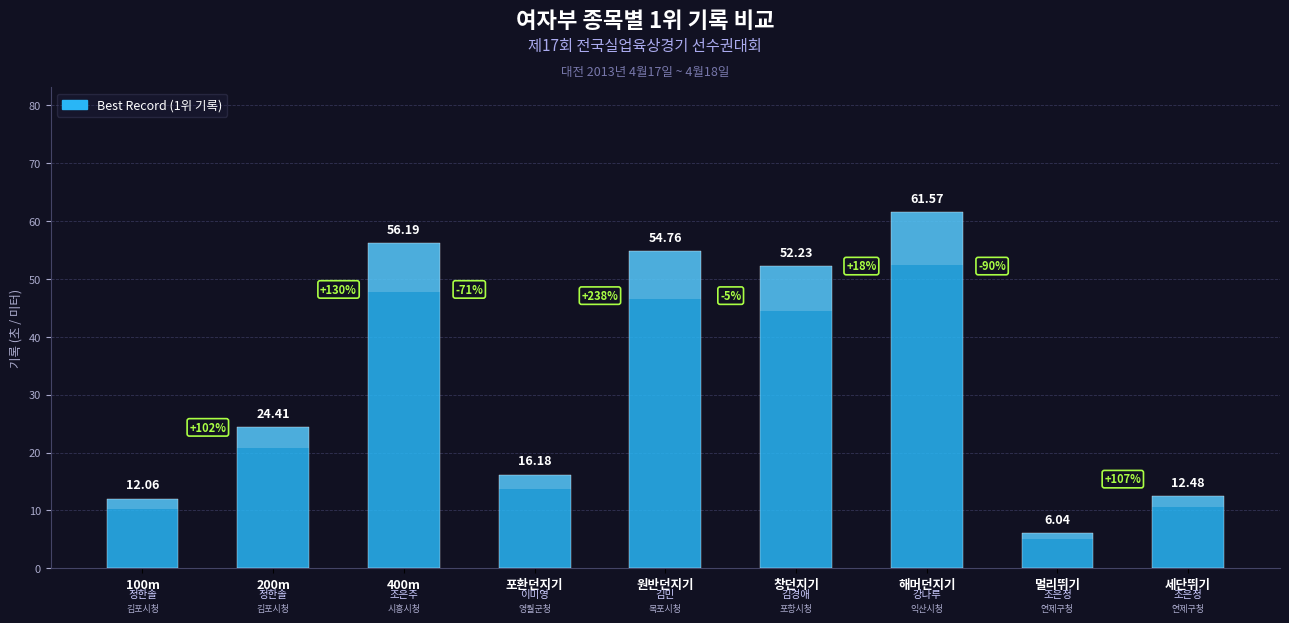

At which label does the data first exceed 24?

200m